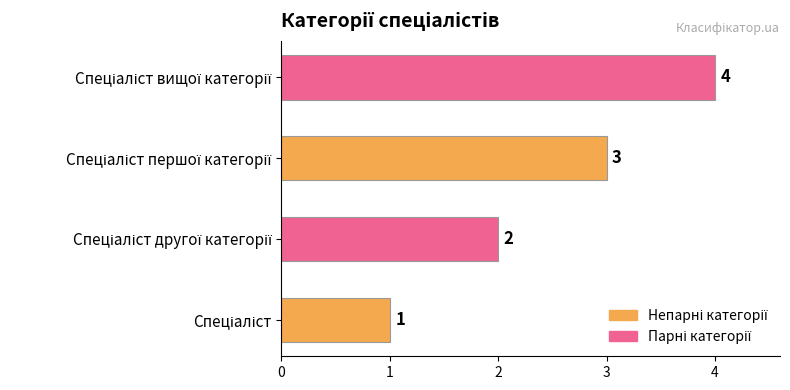

What is the sum of all values?

10